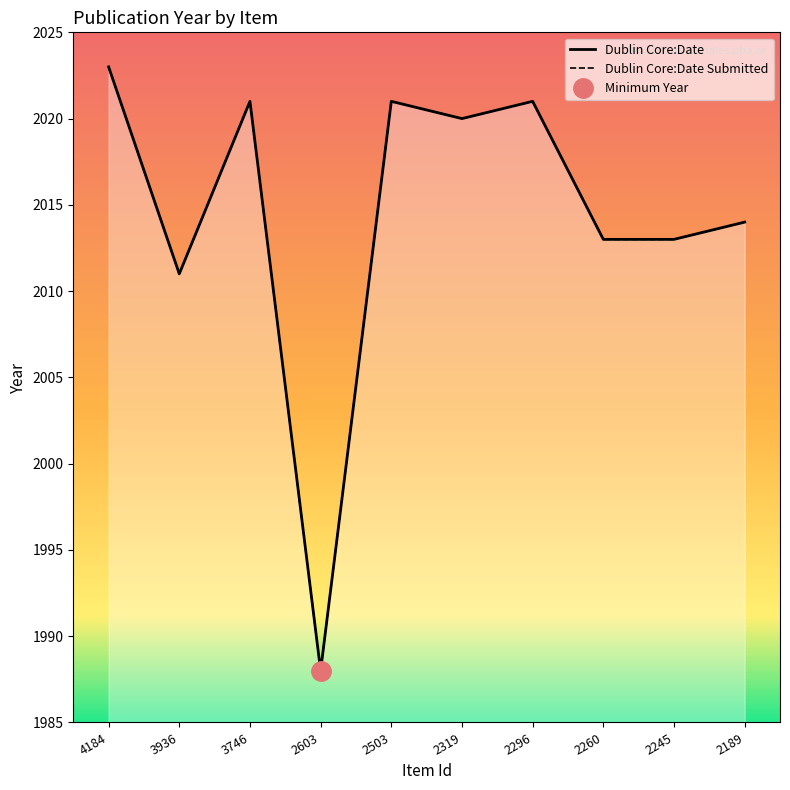

Rank the categories by value from lowest to highest.

2603, 3936, 2260, 2245, 2189, 2319, 3746, 2503, 2296, 4184